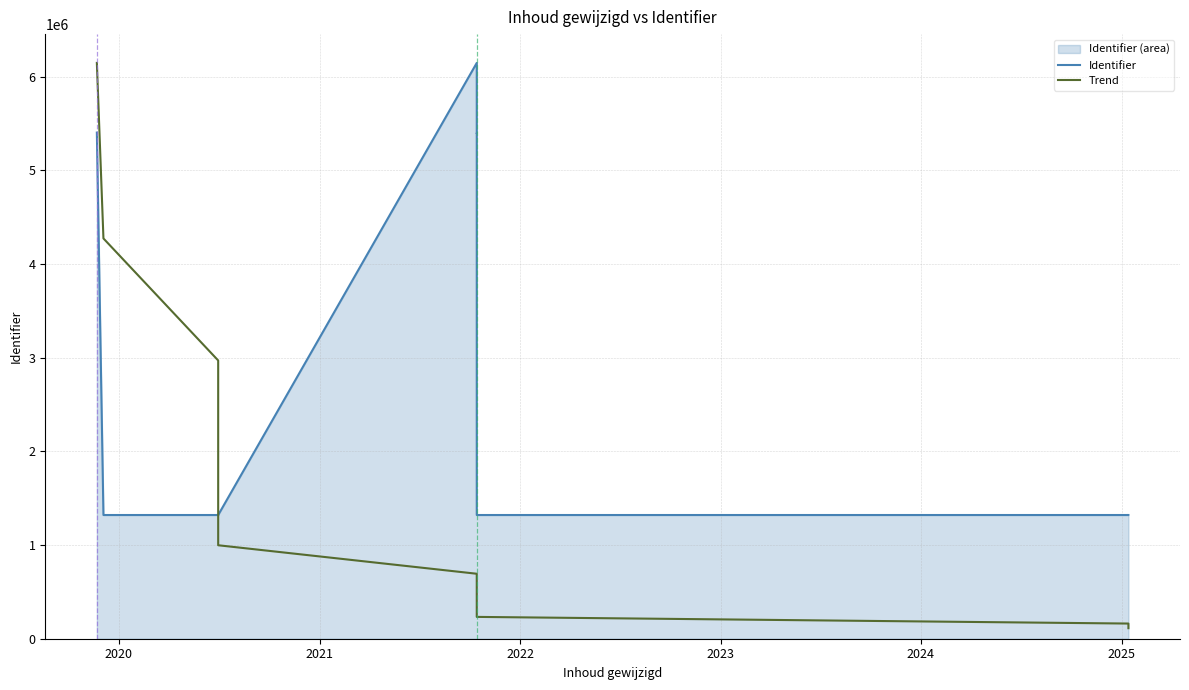

How many values in the Trend series exceed 997754?

6